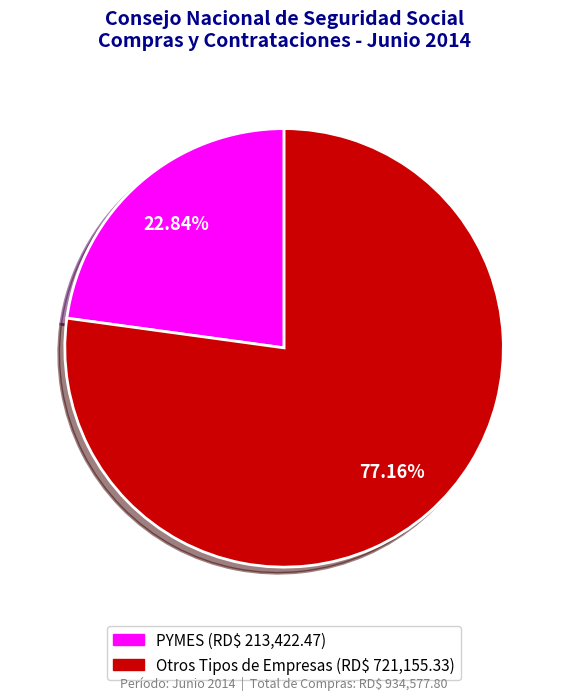

Does any single category account for the majority?

Yes